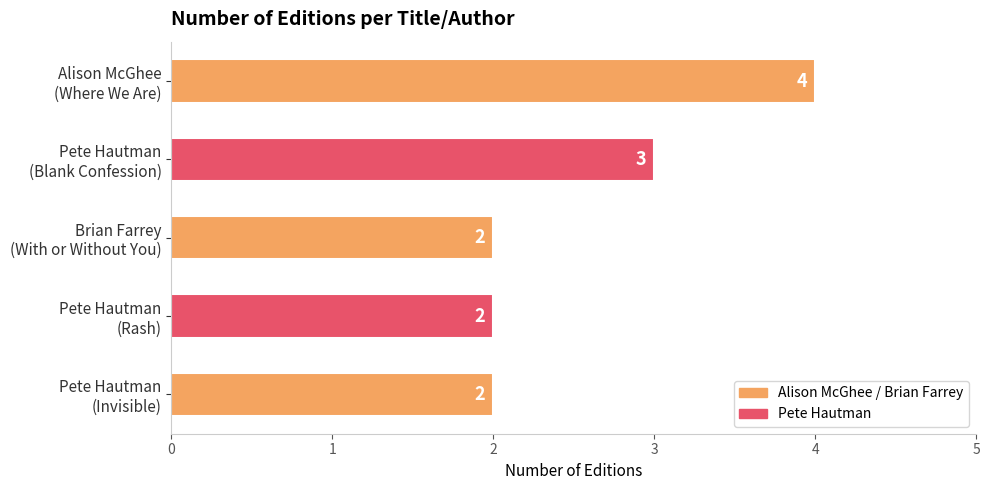

What is the average value?

3